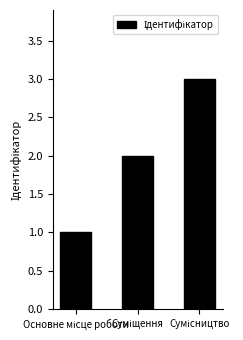

Count the values in the range 1 to 3.

3